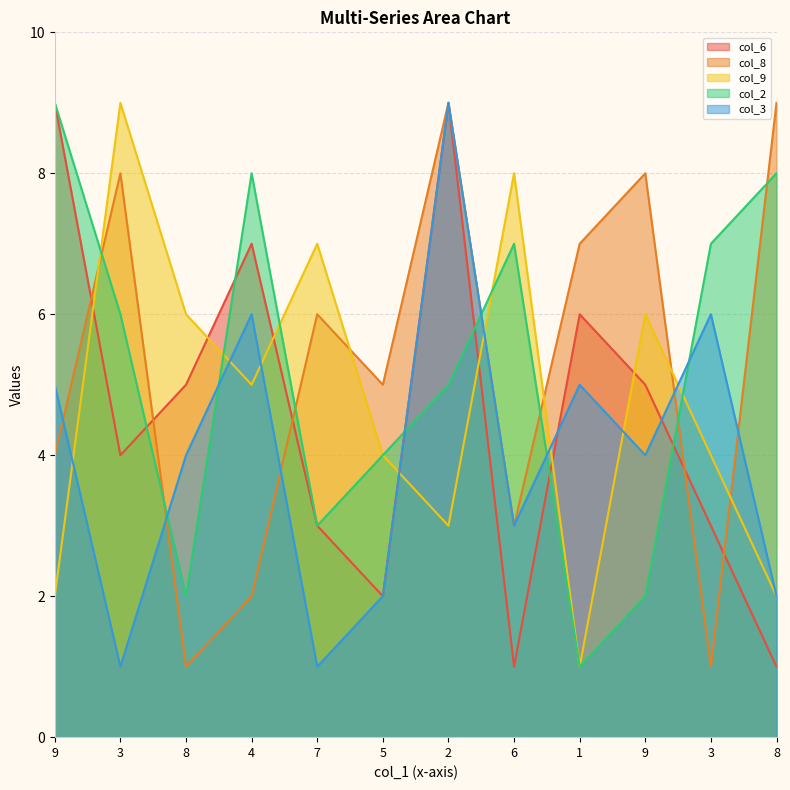

How many data points in col_2 are less than 6?

6